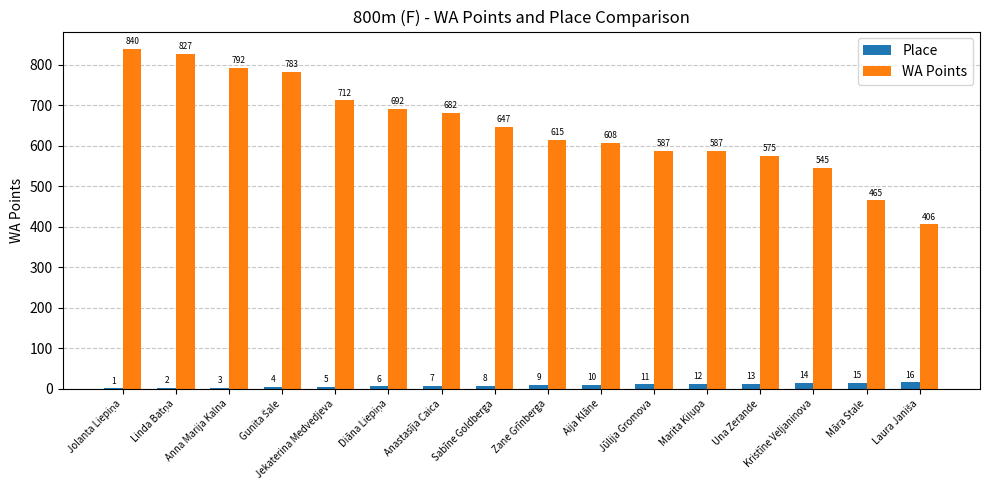

Which series has the largest range (max minus min)?

WA Points